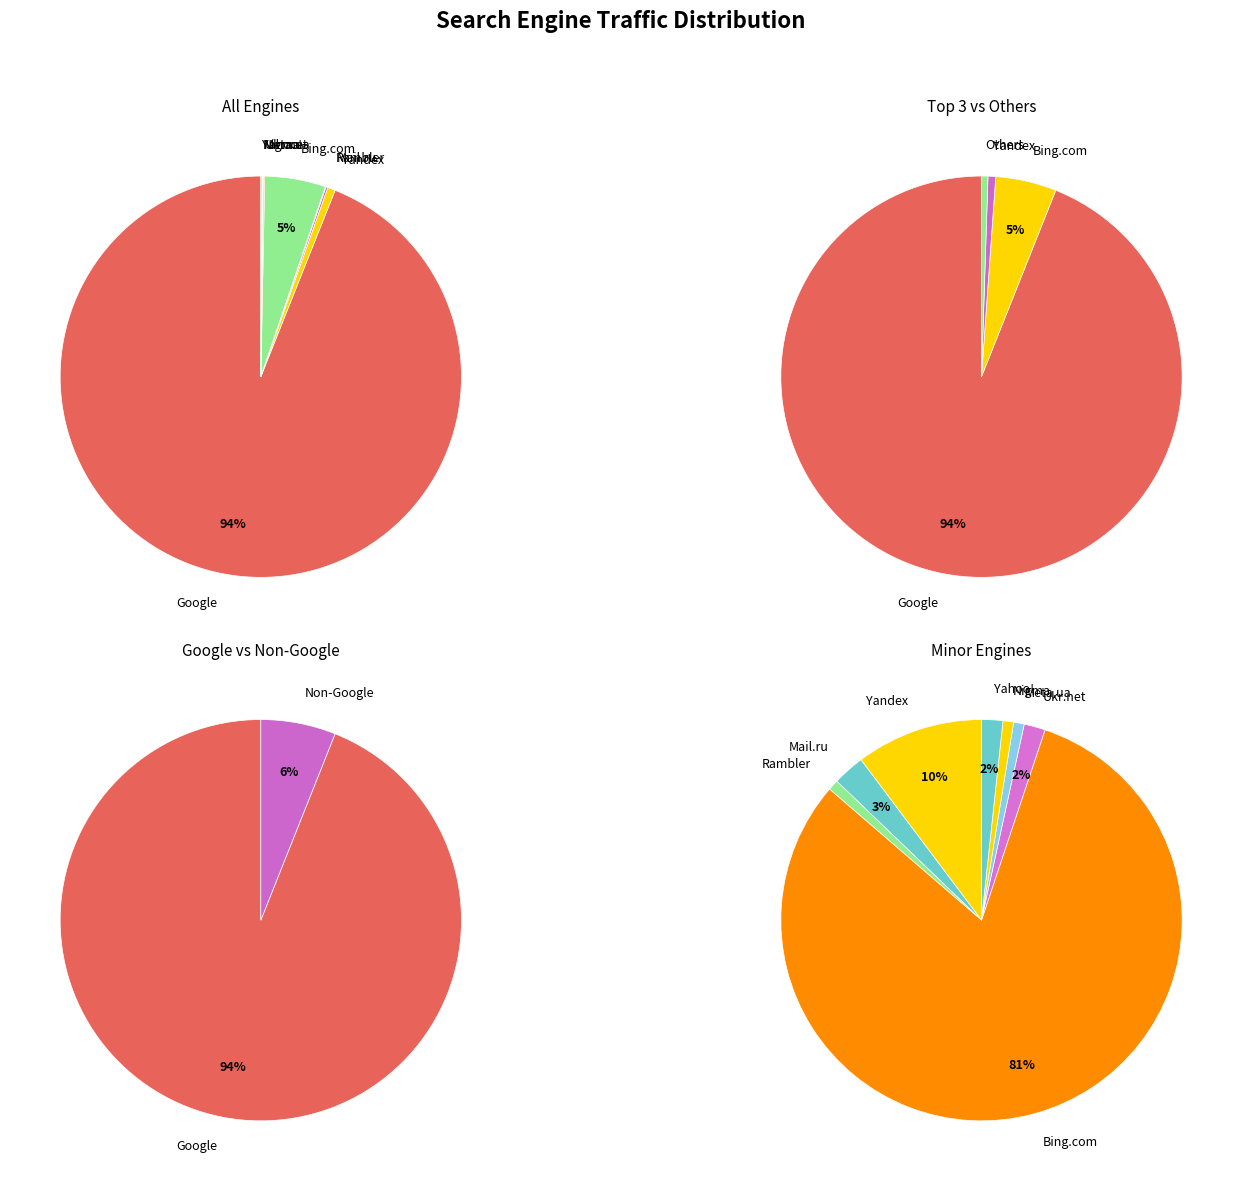

Do Bing.com and Rambler together represent more than half of the pie?

No